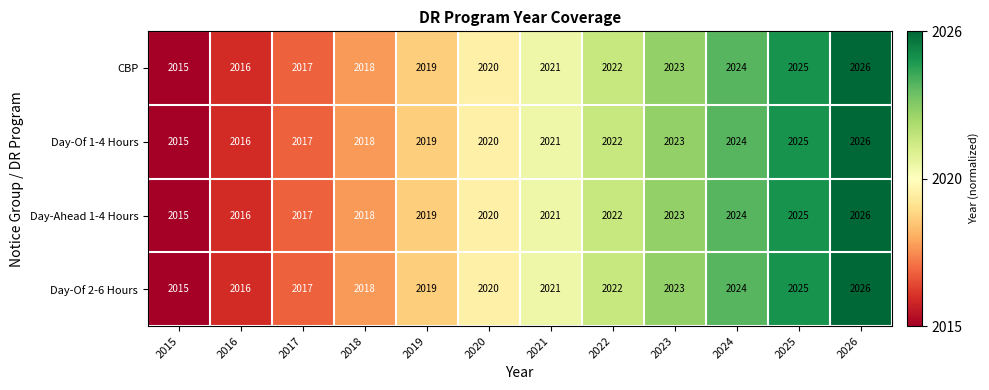

What is the total value across all series at 2015?

8060